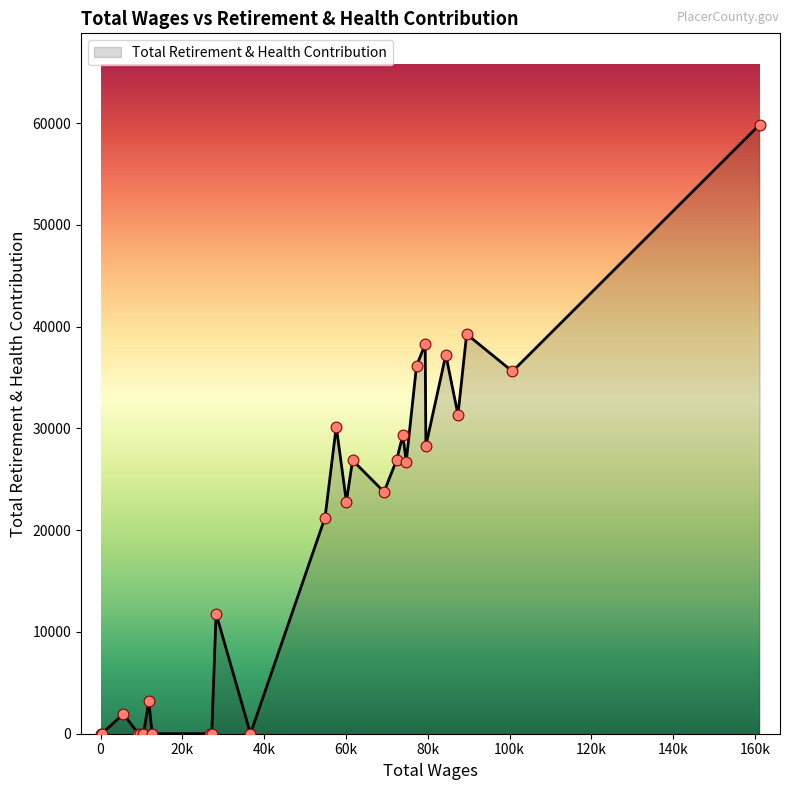

What is the maximum value shown in the chart?

59840